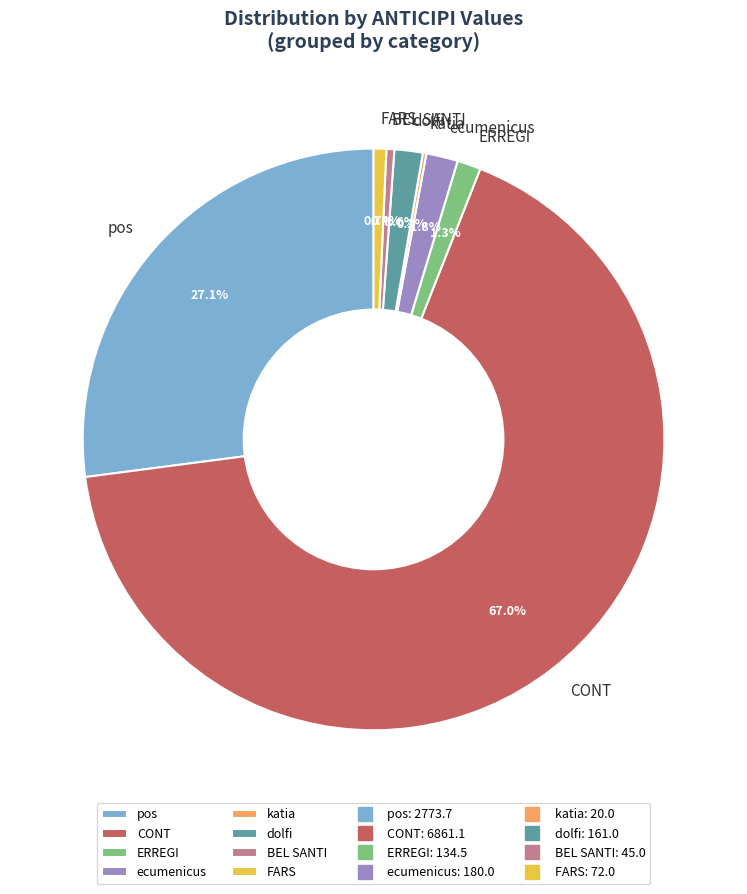

Between CONT and ecumenicus, which is larger?

CONT